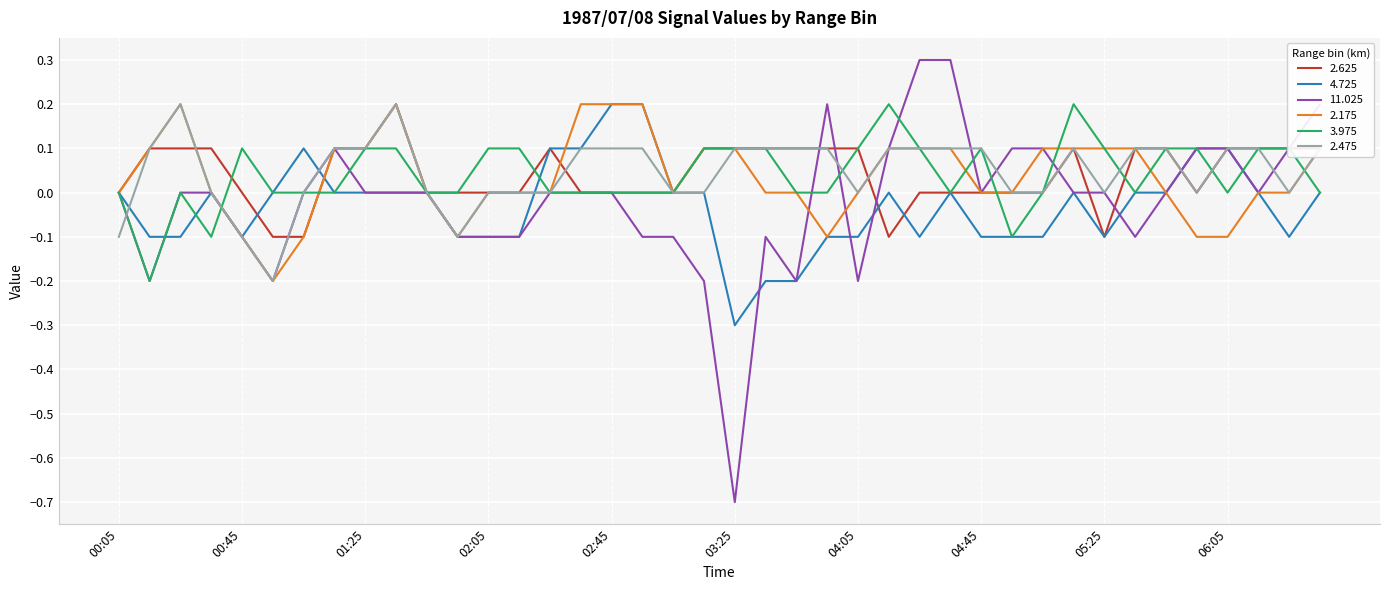

Which series has the widest spread of values?

11.025